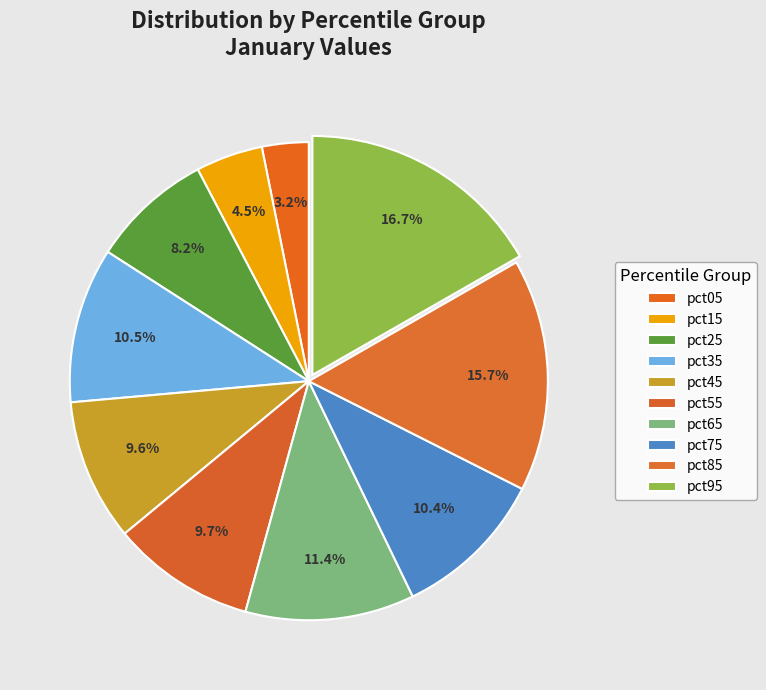

The pct95 slice represents 17% of the pie. True or false?

True